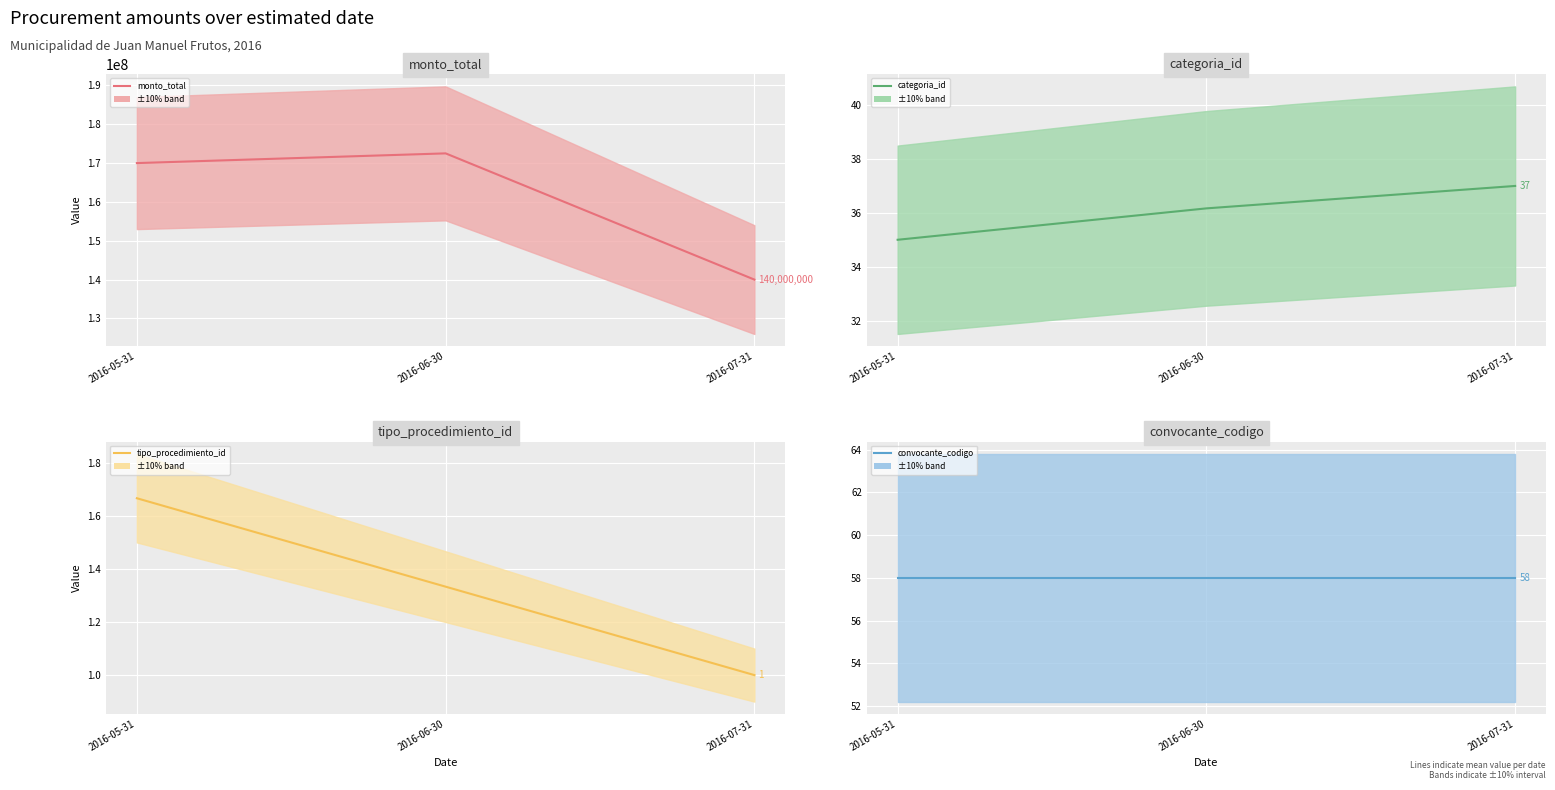

The value of categoria_id (mean) at 2016-05-31 is 35.0. True or false?

True